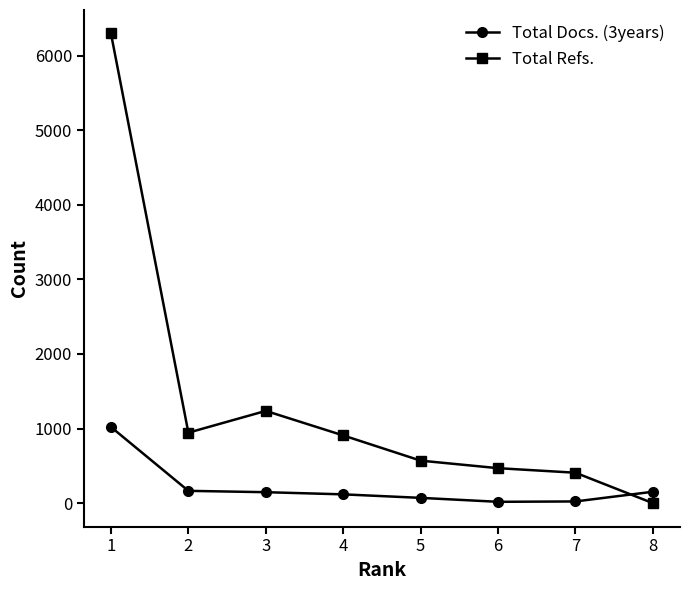

At which label does Total Refs. reach its minimum?

8